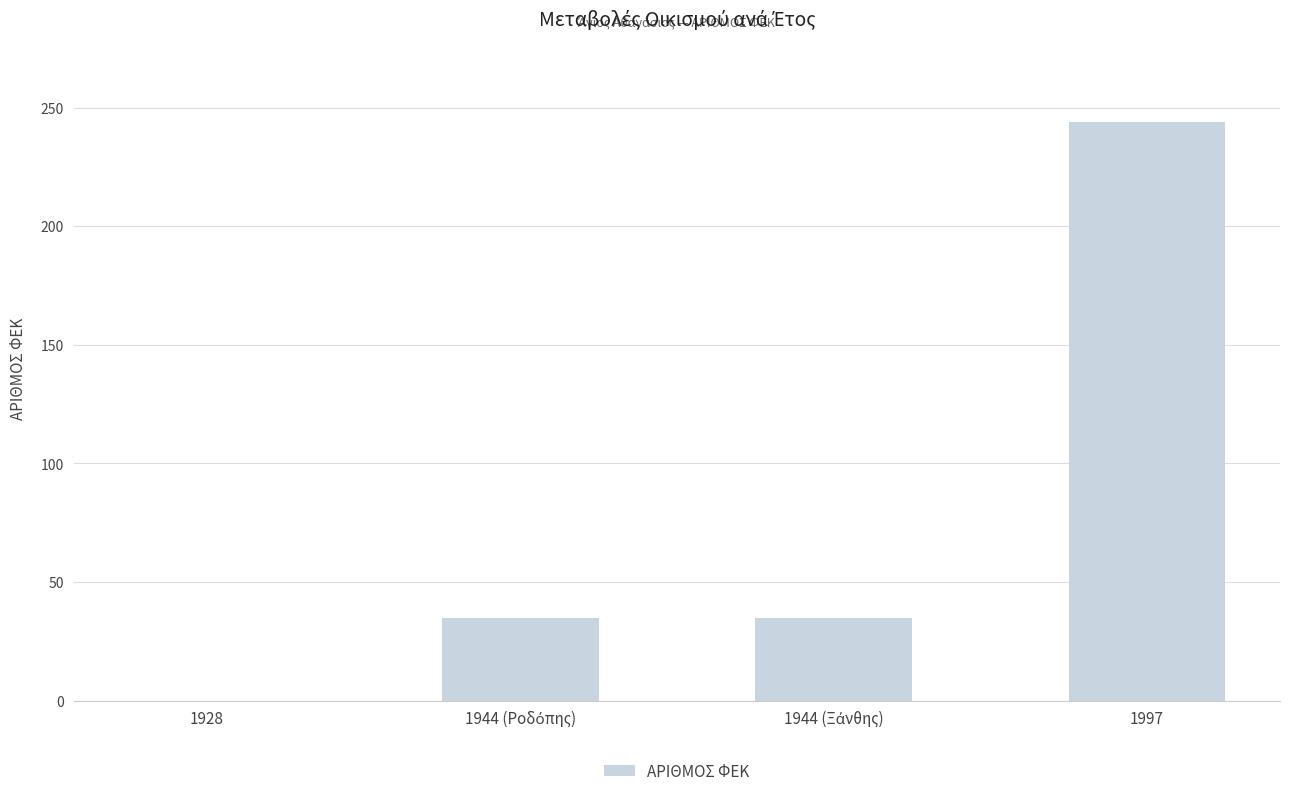

How many values are between 35 and 244?

3